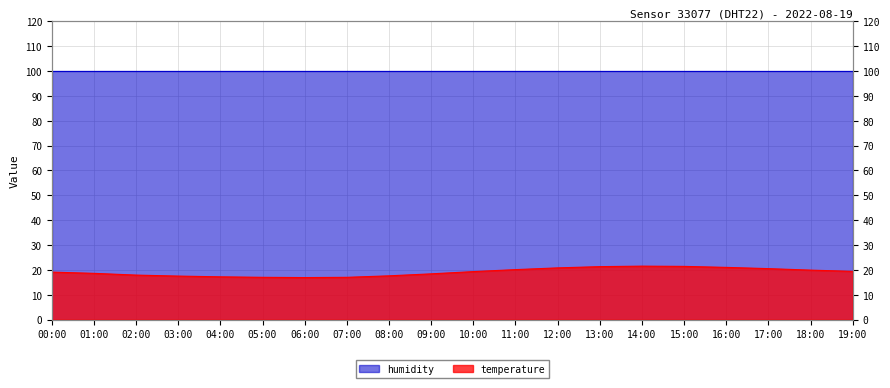

At which category does the chart reach its peak across all series?

14:00